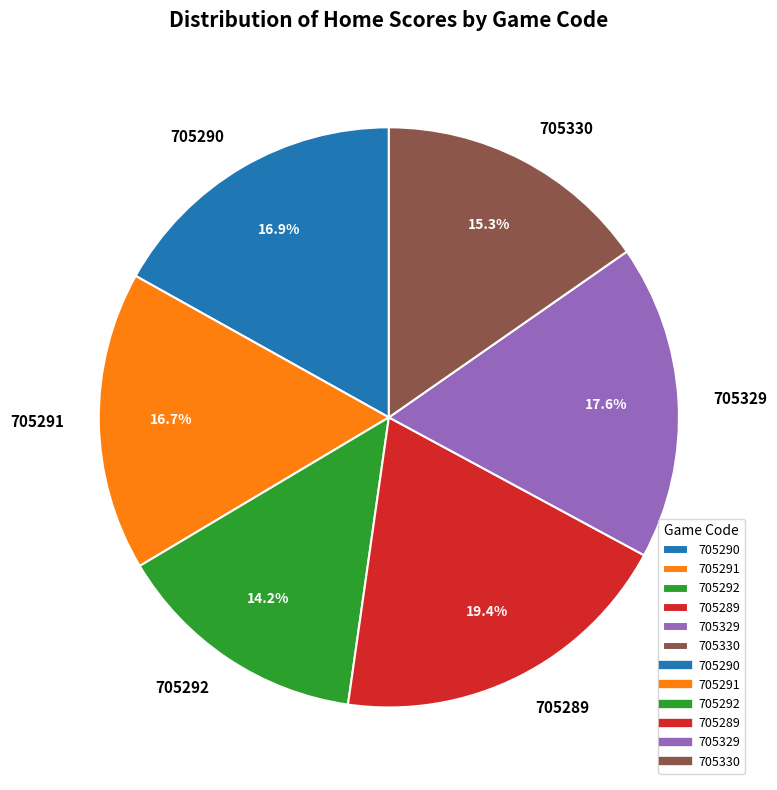

Is it true that 705329 is 18% of the pie?

True